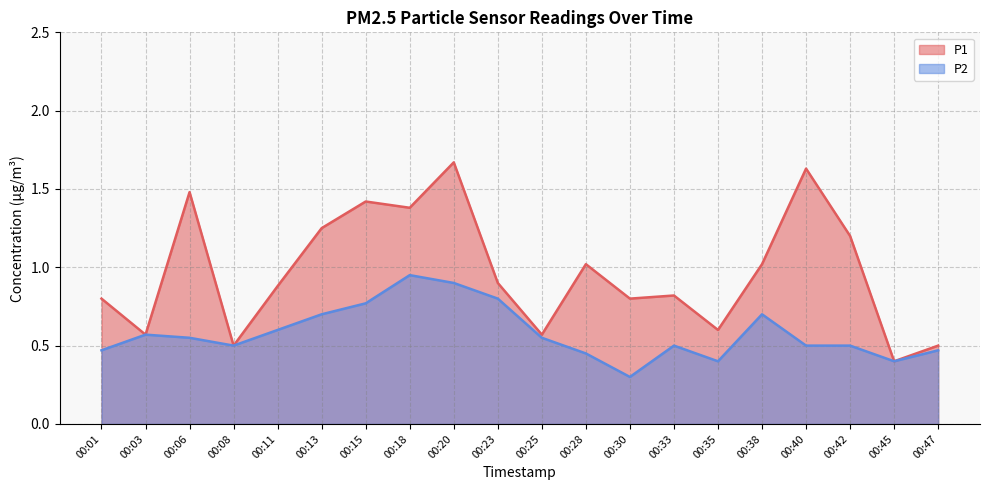

Reading right to left, what are all the values shown in this chart?

P1: 0.5	0.4	1.2	1.6	1.0	0.6	0.8	0.8	1.0	0.6	0.9	1.7	1.4	1.4	1.2	0.9	0.5	1.5	0.6	0.8
P2: 0.5	0.4	0.5	0.5	0.7	0.4	0.5	0.3	0.5	0.6	0.8	0.9	0.9	0.8	0.7	0.6	0.5	0.6	0.6	0.5